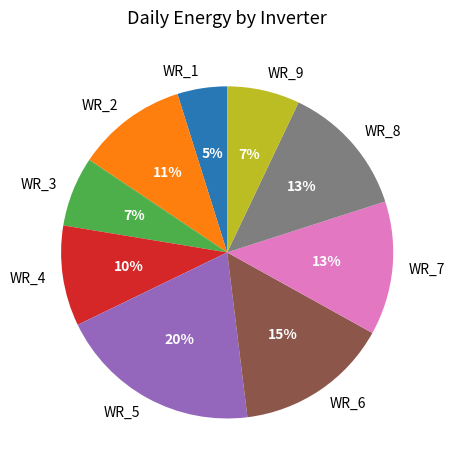

Between WR_1 and WR_7, which is larger?

WR_7